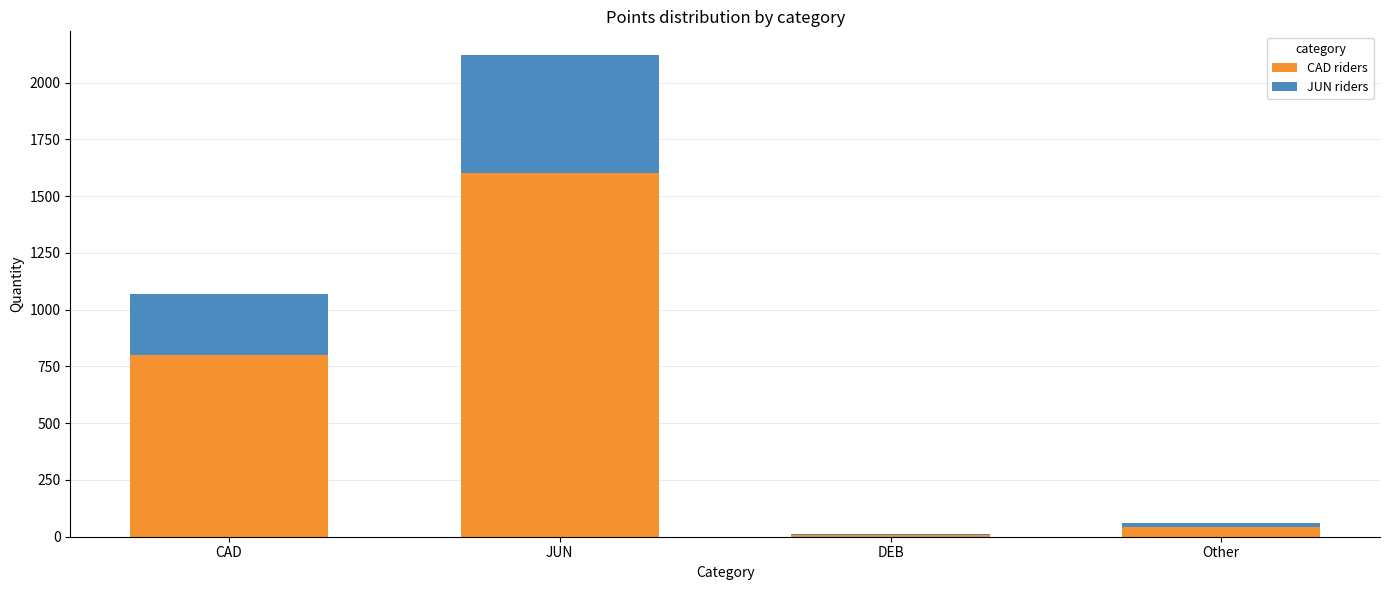

At which category is the sum across all series the highest?

JUN